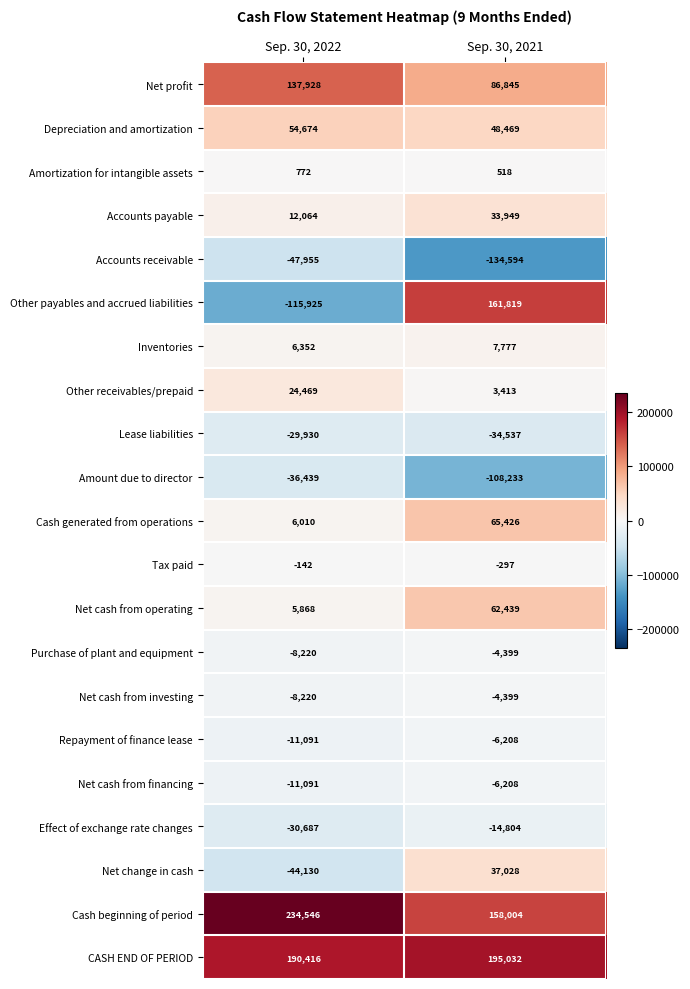

Where is Net cash from investing nearest to the value -6309?

Sep. 30, 2021